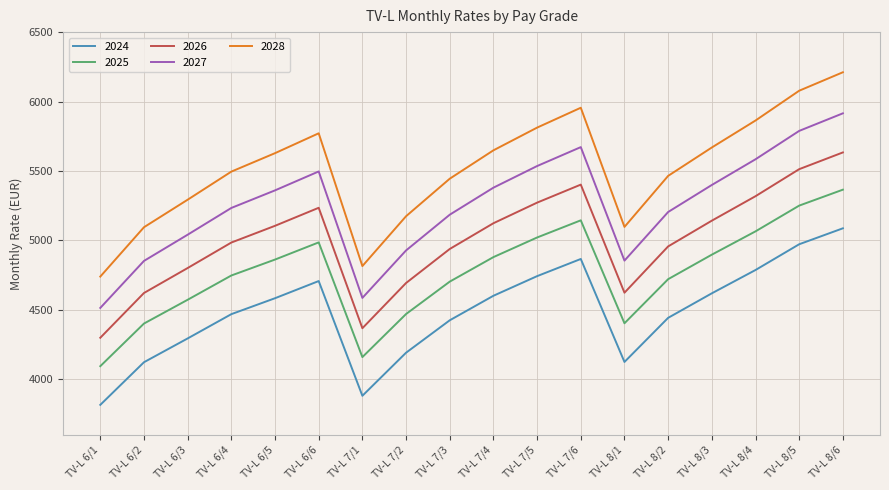

How many series are shown in this chart?

5